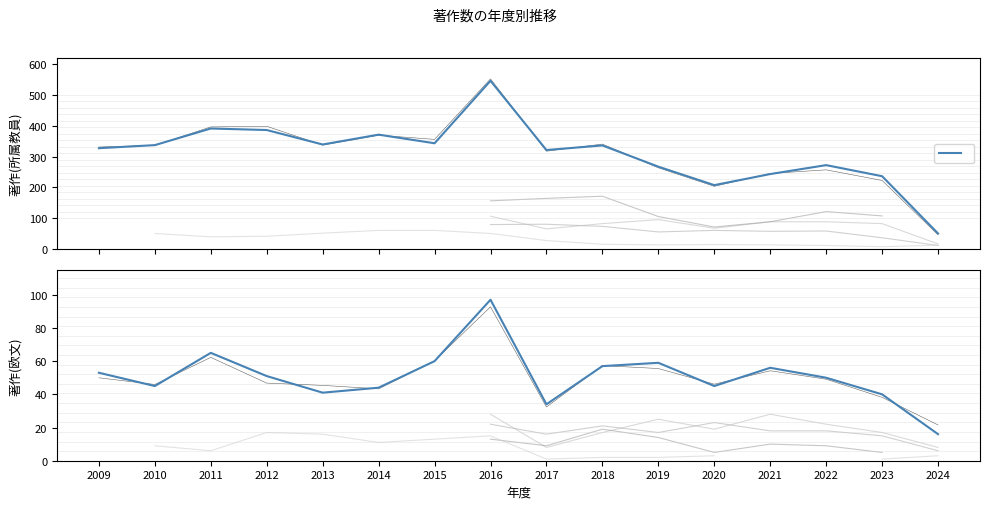

The 社会総合科学域(所属教員) series shows 537.4 at 2011. True or false?

False